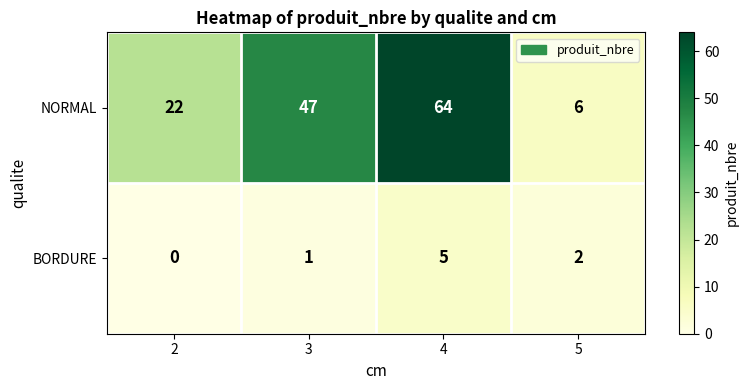

Which series has the widest spread of values?

NORMAL